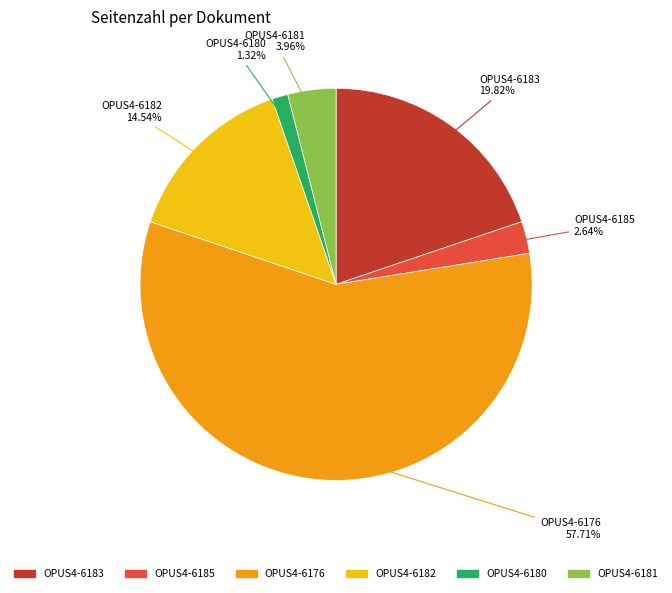

What is the smallest slice in the pie chart?

OPUS4-6180